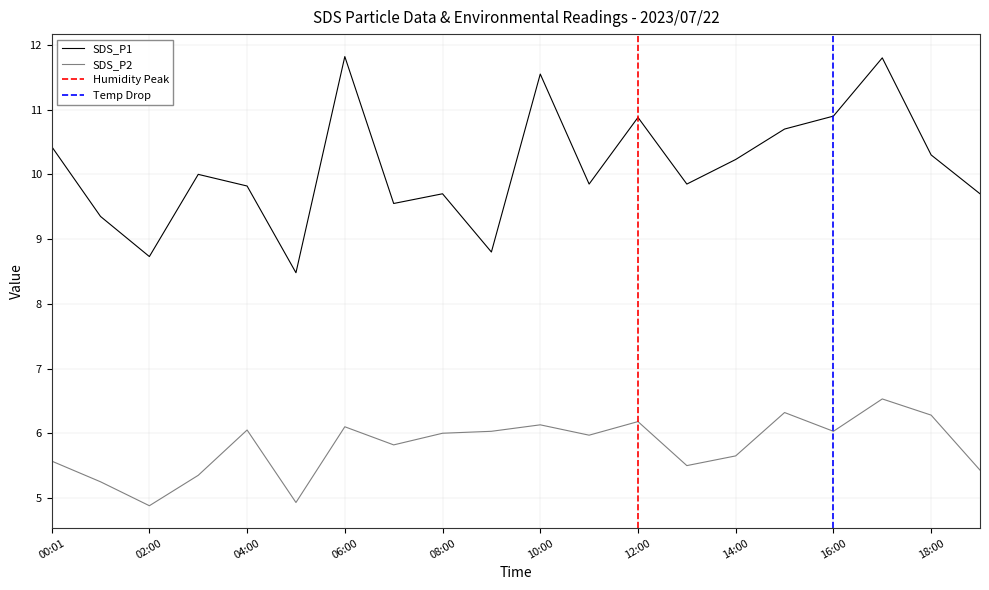

What is the approximate value of SDS_P1 at 19:00?

9.7